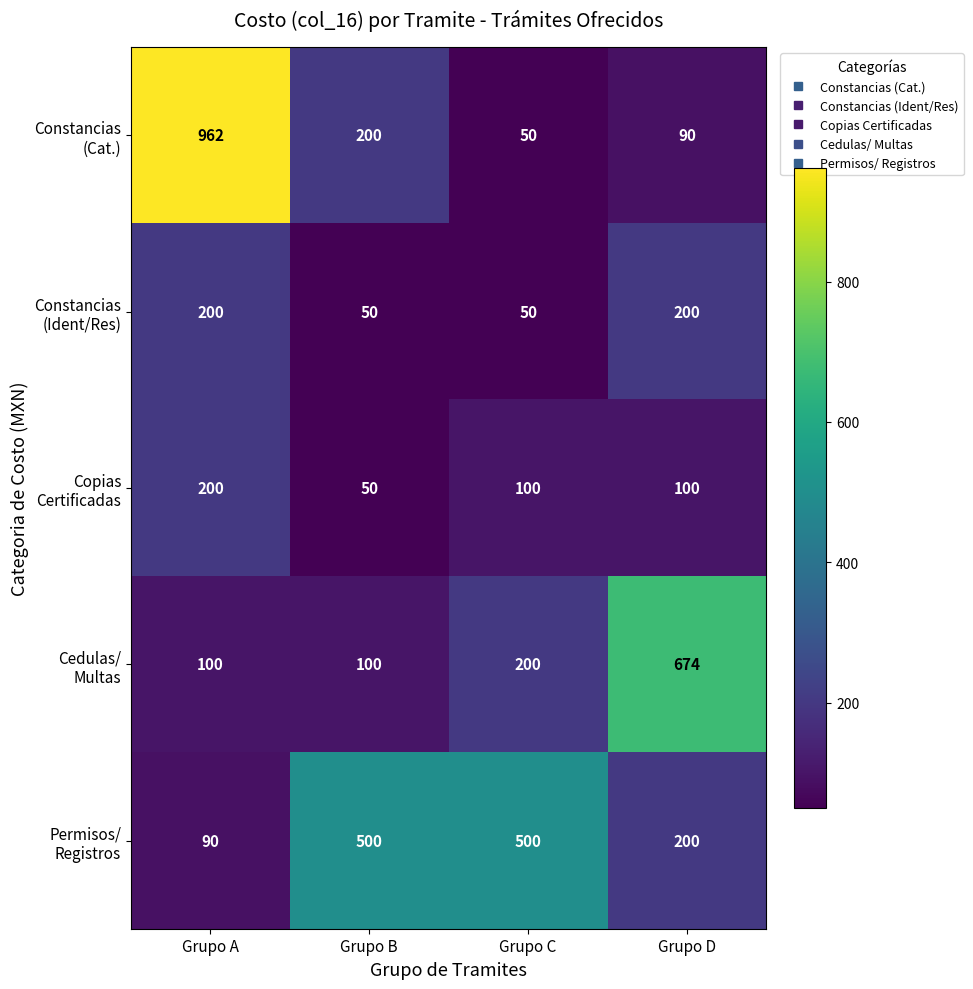

At which category is the sum across all series the highest?

Grupo A